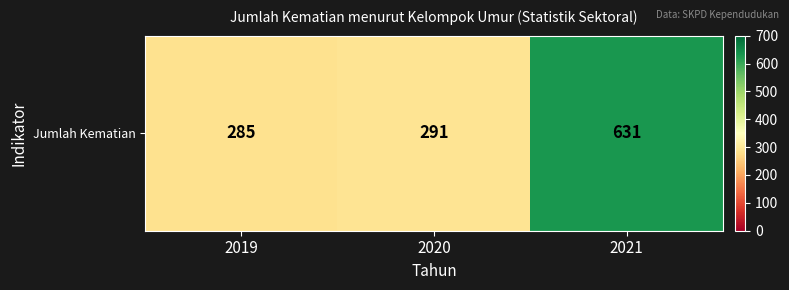

How many distinct data groups are displayed?

1